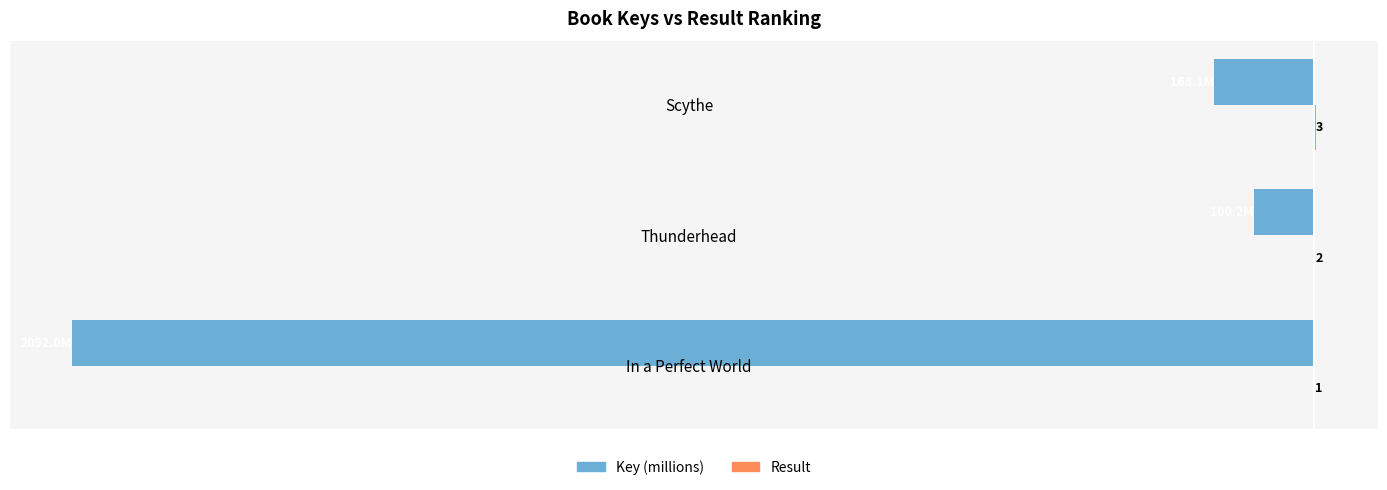

At which category is the sum across all series the highest?

Thunderhead